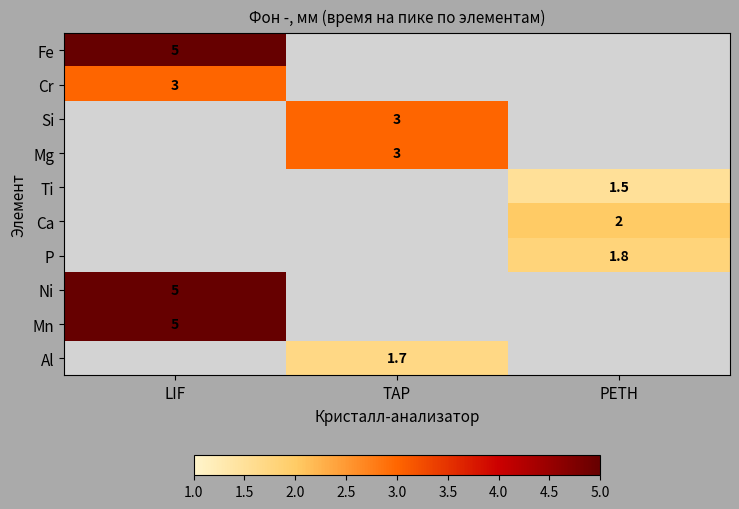

Between PETH and LIF, which is larger?

LIF